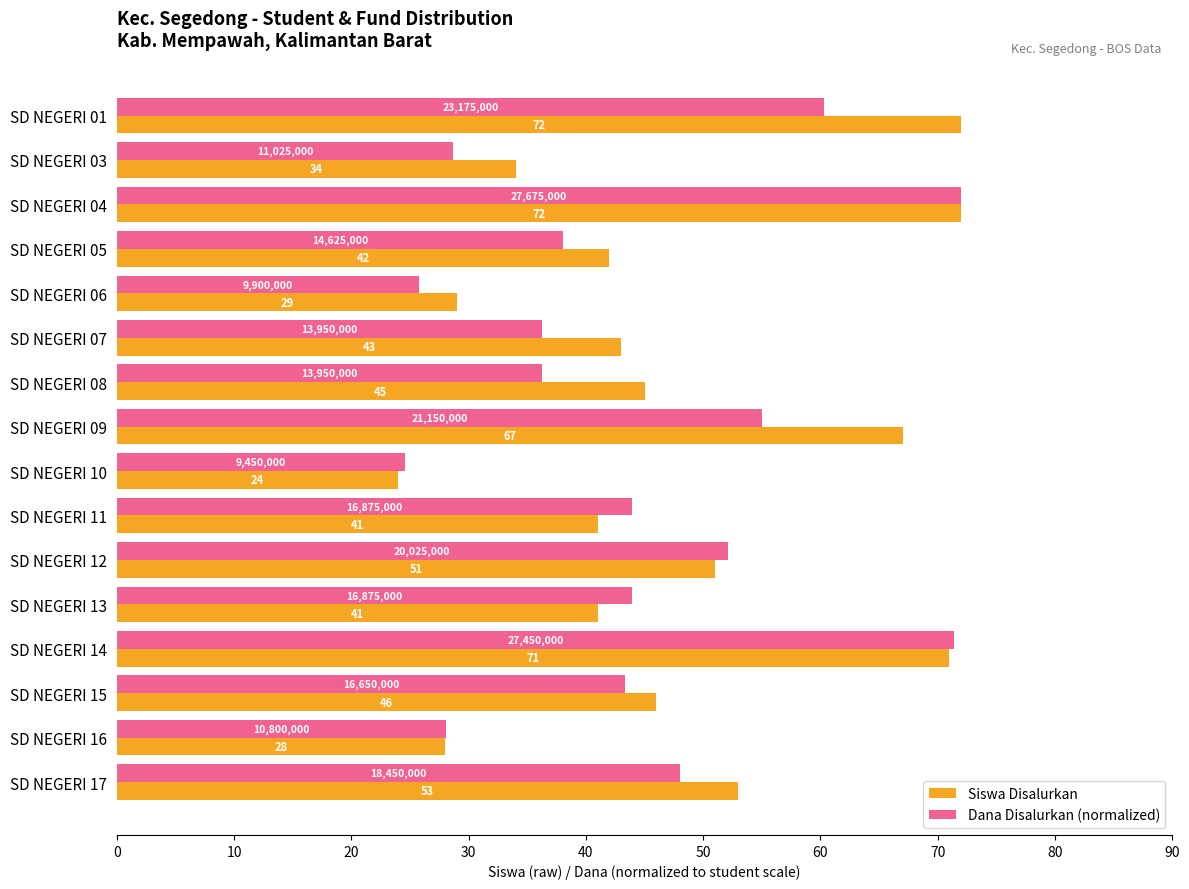

Which series has the widest spread of values?

Siswa Disalurkan